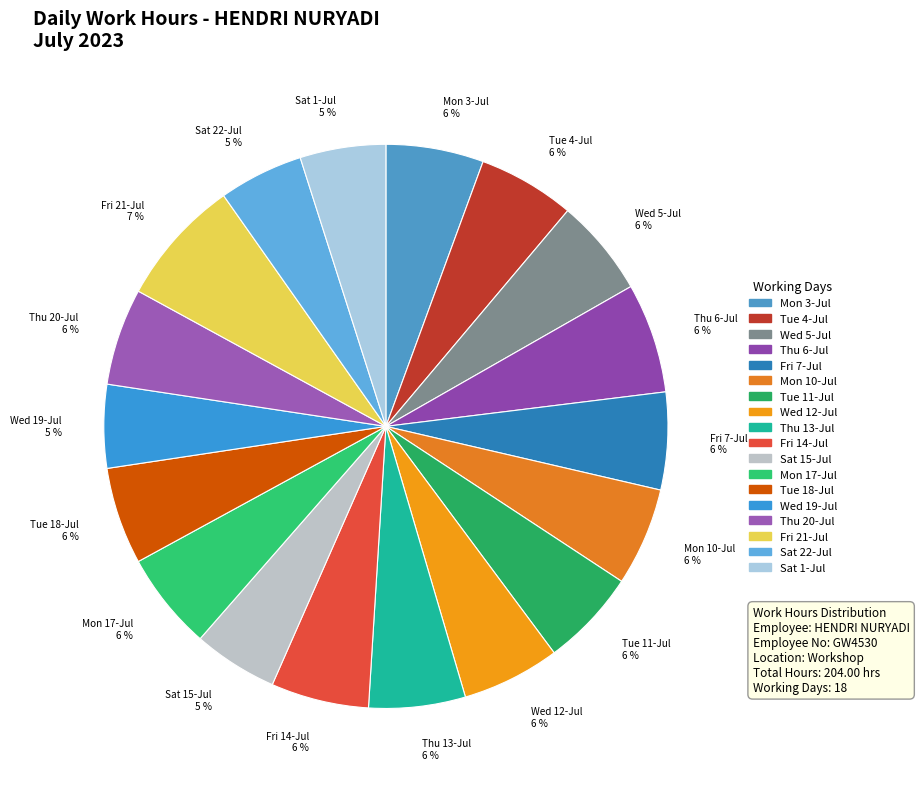

To the nearest percent, what is the combined percentage of Thu 20-Jul and Wed 12-Jul?

11%